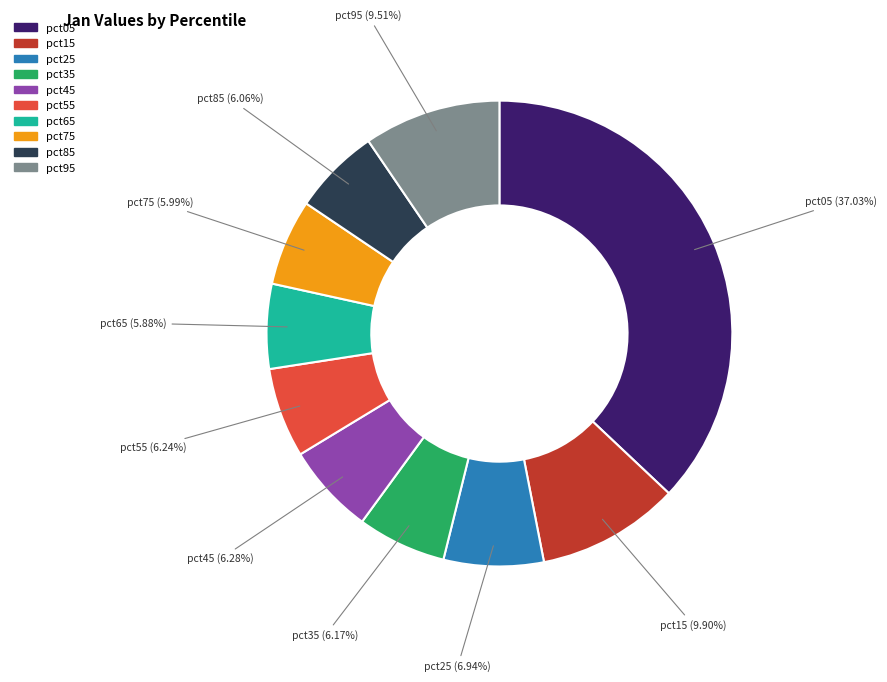

True or false: pct35 accounts for 1% of the total.

False